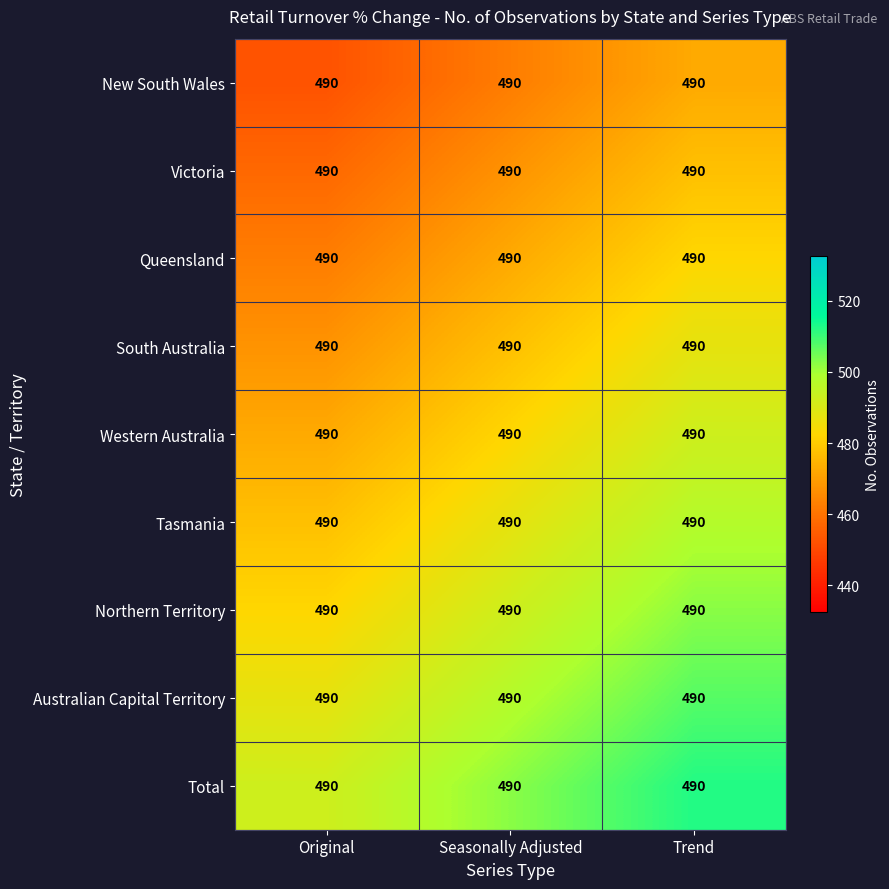

What is the difference between the highest and lowest values at Trend?

40.0